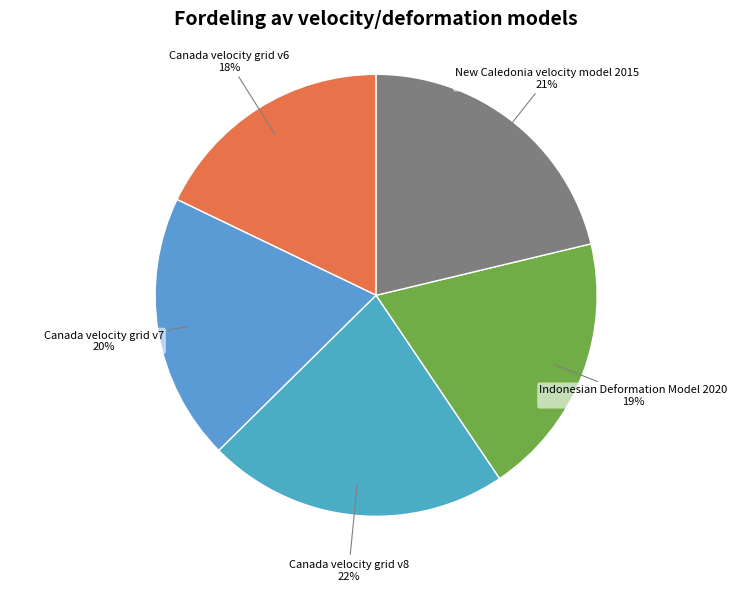

Is it true that New Caledonia velocity model 2015 is 21% of the pie?

True